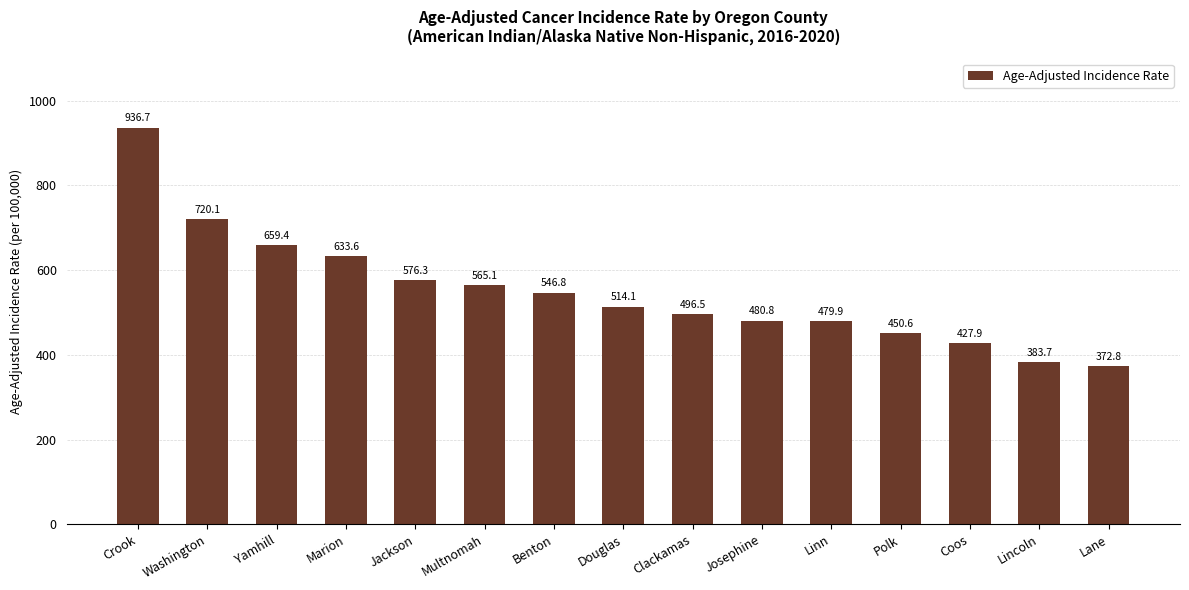

What is the sum of all values?

8244.3